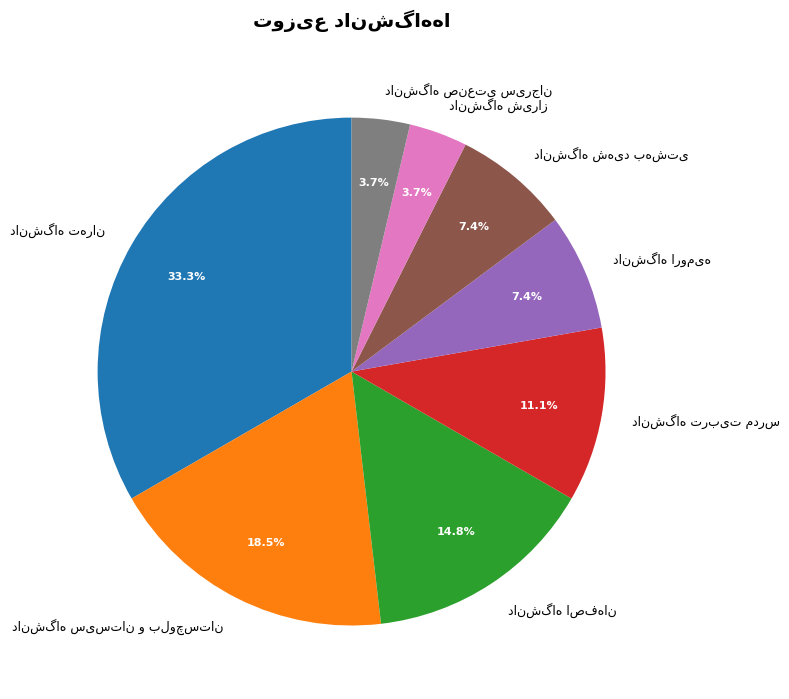

Count the number of slices in the pie.

8